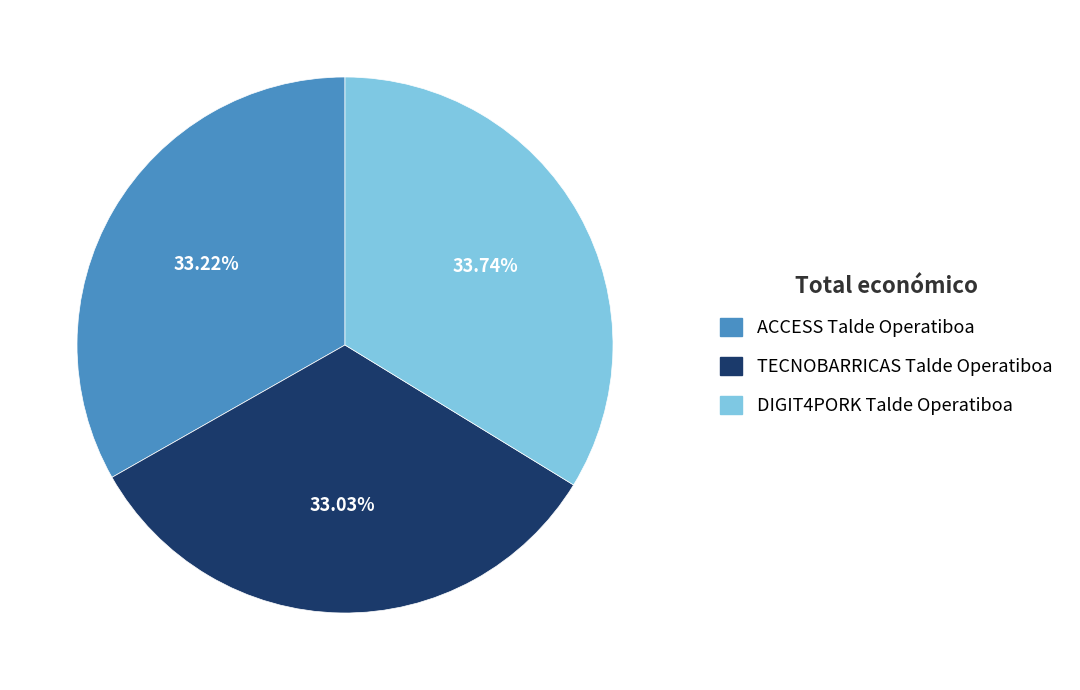

What is the total percentage of DIGIT4PORK Talde Operatiboa and ACCESS Talde Operatiboa?

67.0%